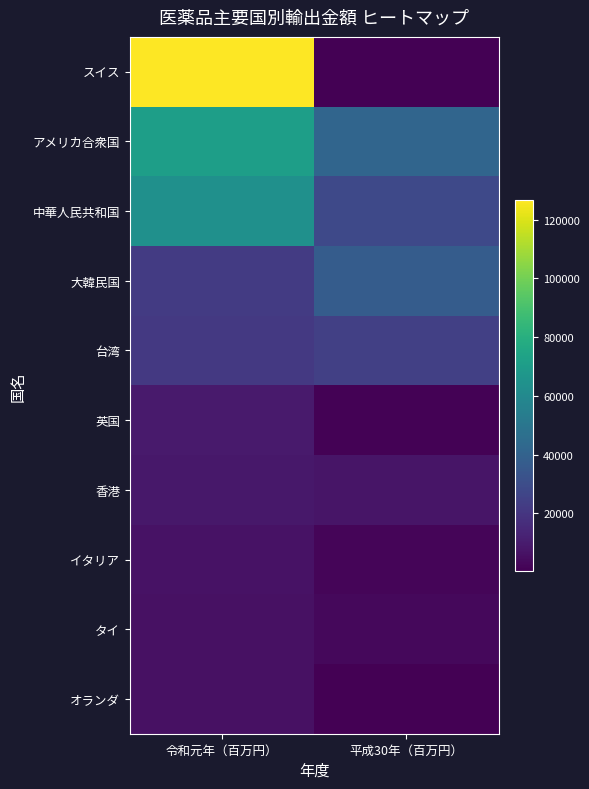

At 平成30年（百万円）, list the series in order from smallest to largest.

スイス, オランダ, 英国, イタリア, タイ, 香港, 台湾, 中華人民共和国, 大韓民国, アメリカ合衆国